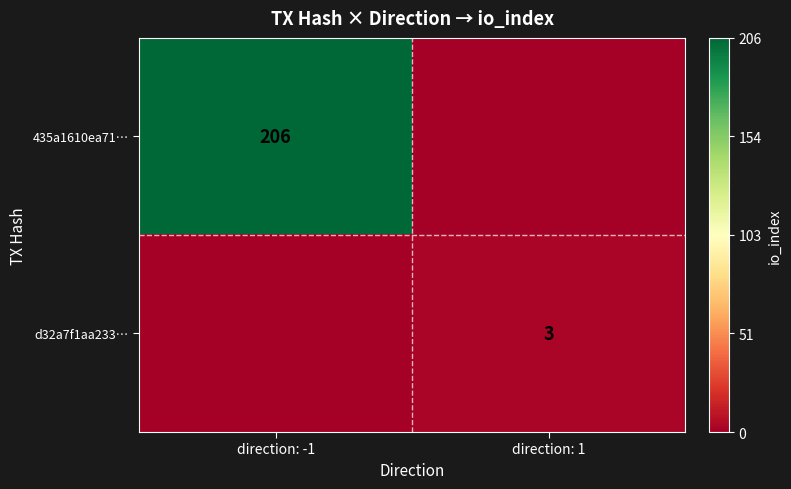

The value of d32a7f1aa233… at direction: 1 is 0.0. True or false?

False